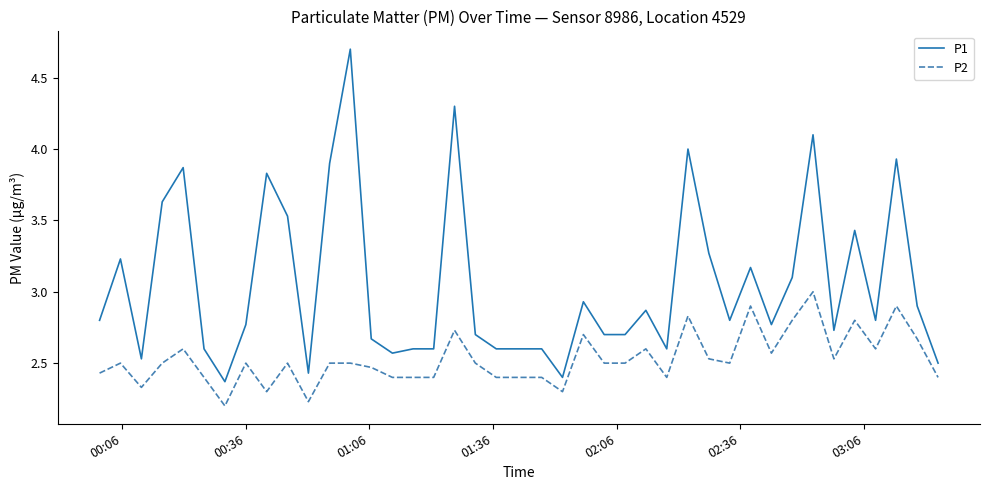

What is the maximum value for P2?

3.0